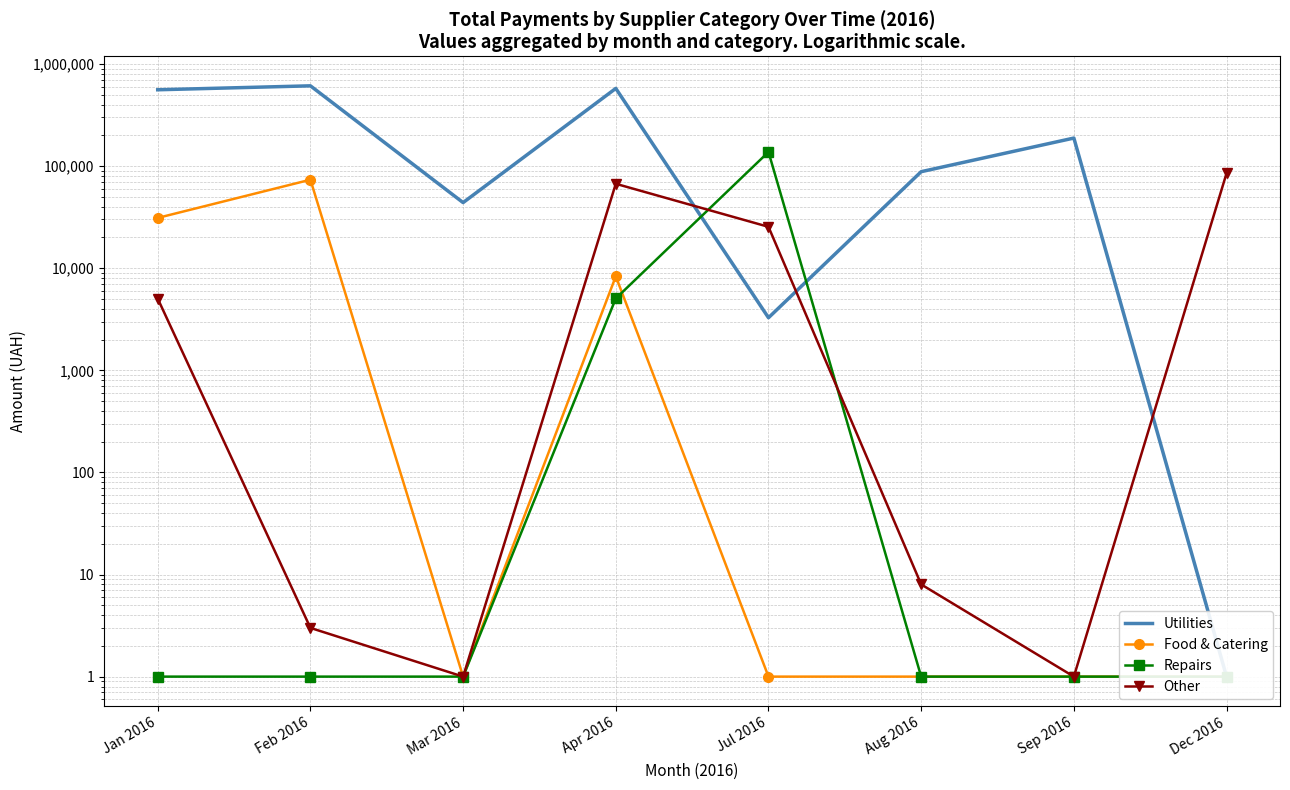

Reading left to right, transcribe all the data shown in this chart.

Utilities: 559334.1	611319.4	43919.5	576577.2	3274.0	88178.9	188236.5	1.0
Food & Catering: 31089.6	73583.0	1.0	8323.4	1.0	1.0	1.0	1.0
Repairs: 1.0	1.0	1.0	5055.7	137604.1	1.0	1.0	1.0
Other: 5040.0	3.0	1.0	67117.2	25428.0	8.0	1.0	85176.0